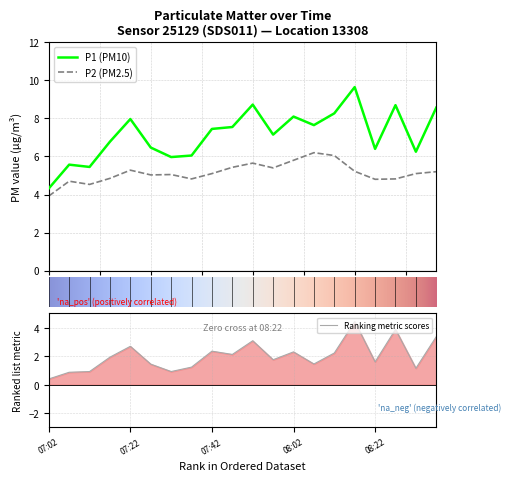

Which series has the largest range (max minus min)?

P1